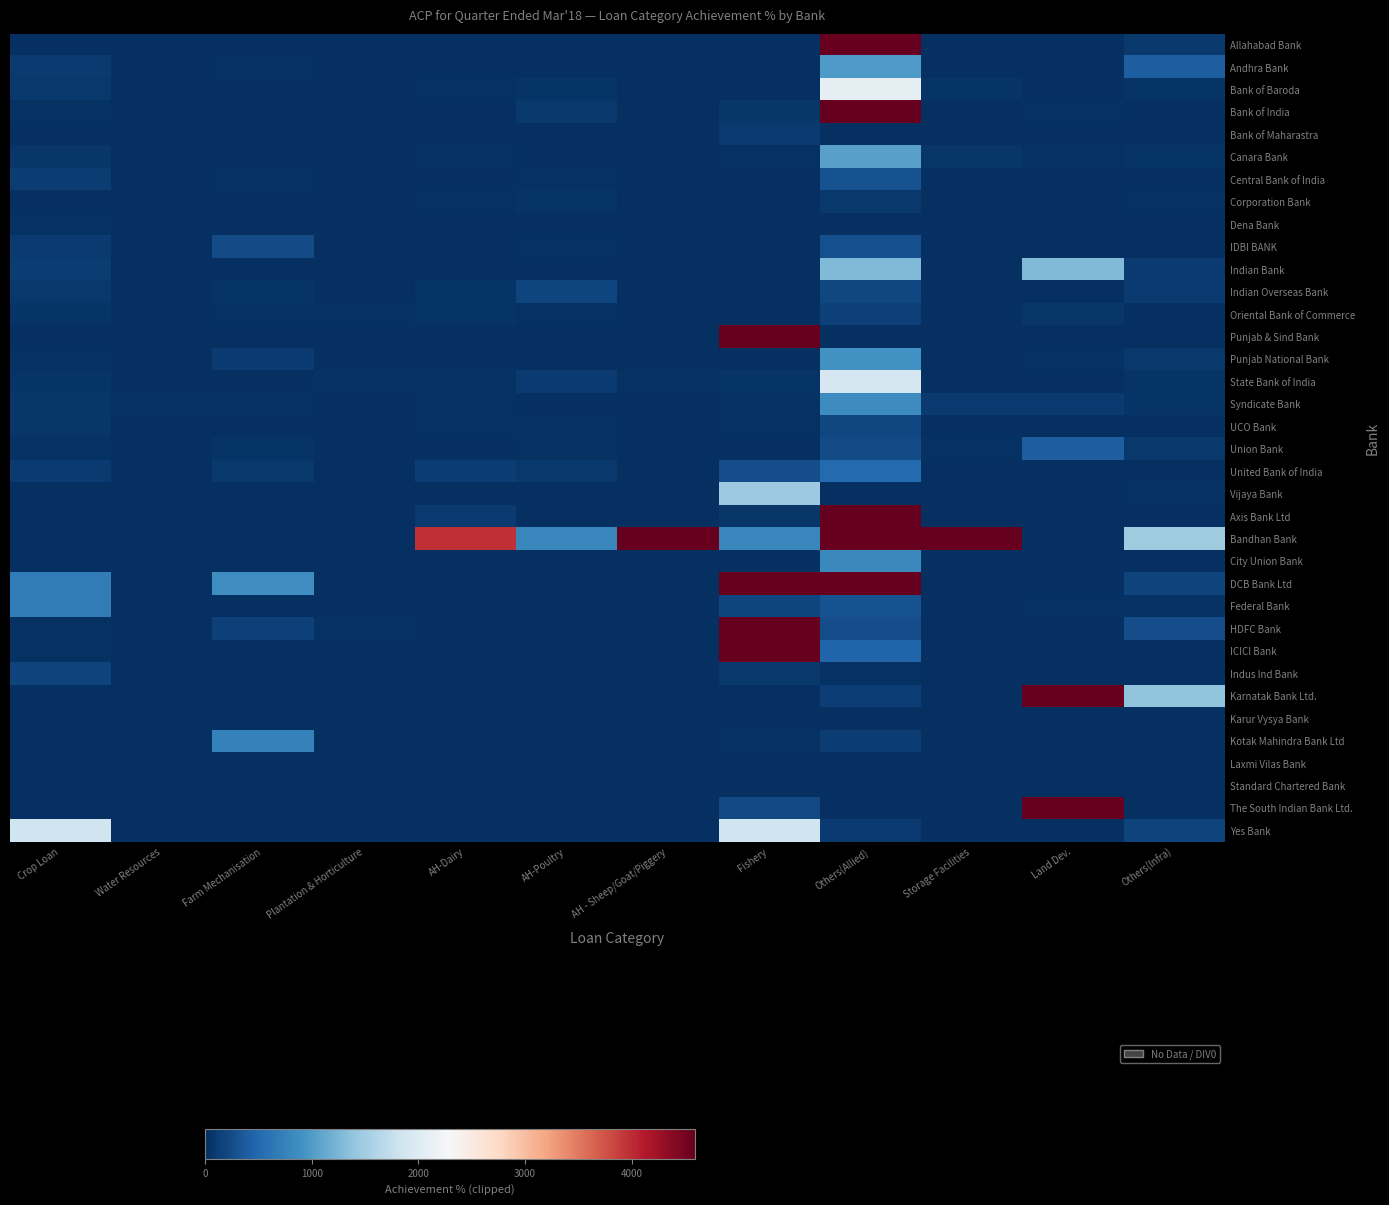

Which series has the largest range (max minus min)?

Bandhan Bank